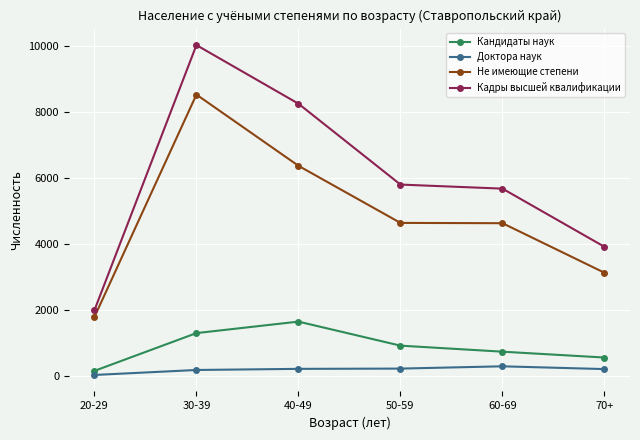

True or false: Кандидаты наук and Не имеющие степени intersect in this chart.

False